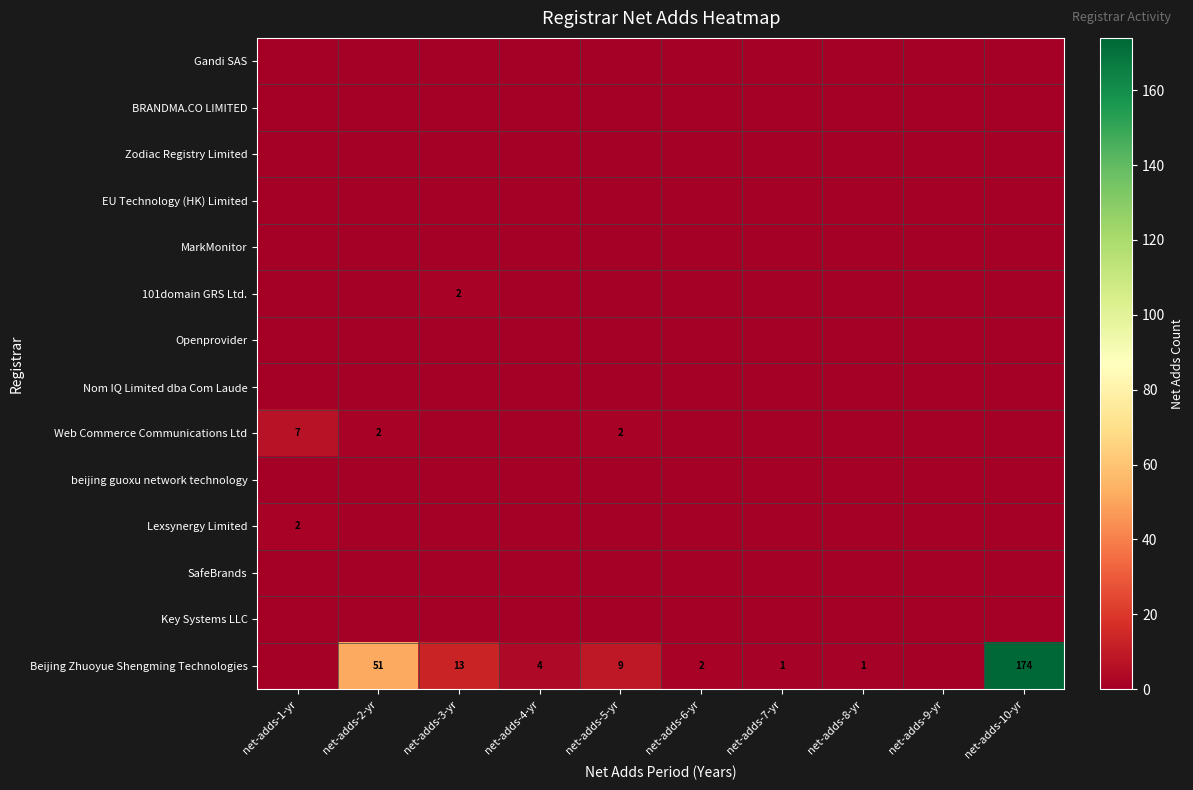

Is it true that Beijing Zhuoyue Shengming Technologies equals 1 at net-adds-7-yr?

True